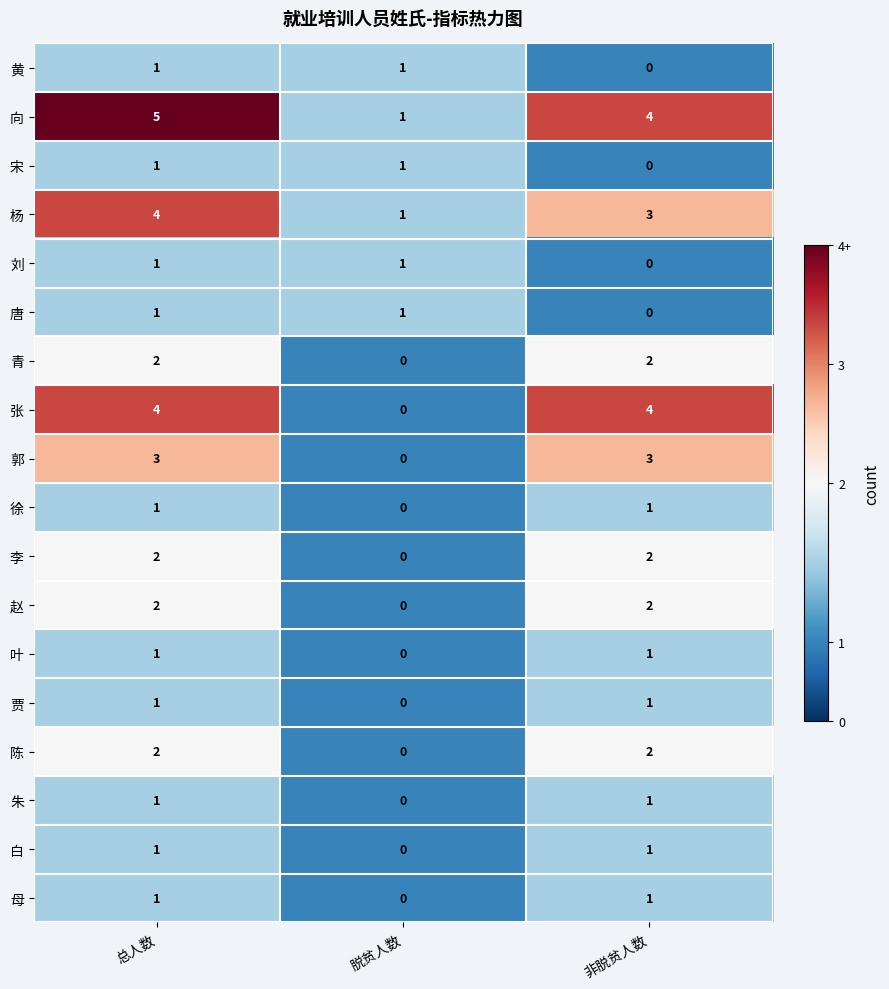

Which series has the largest total across all categories?

向